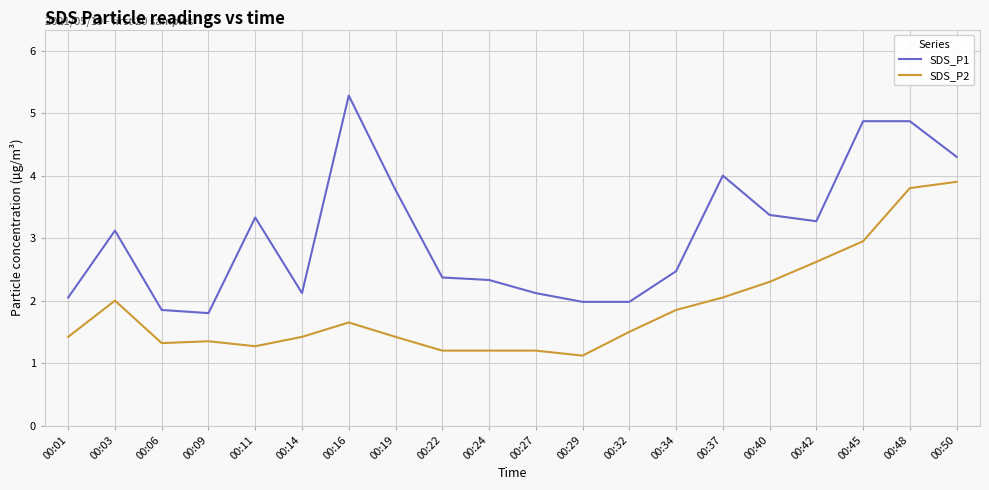

Is the value of SDS_P2 at 00:48 greater than the value of SDS_P1 at 00:11?

Yes